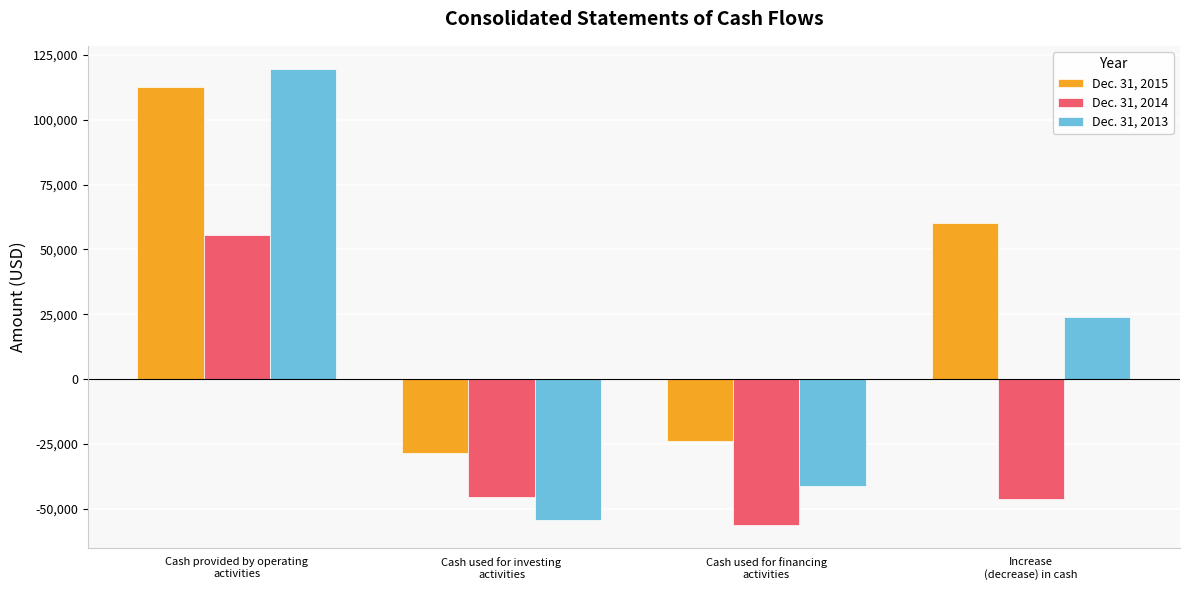

How many data points in Dec. 31, 2014 are less than -45547?

2